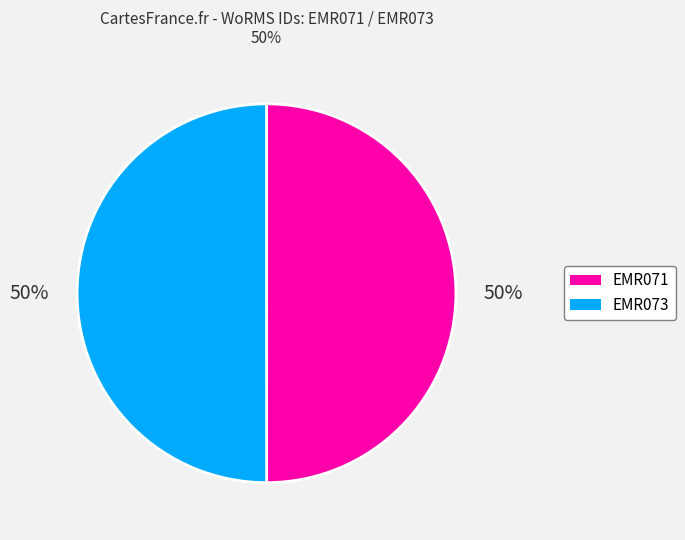

The EMR073 slice represents 59% of the pie. True or false?

False